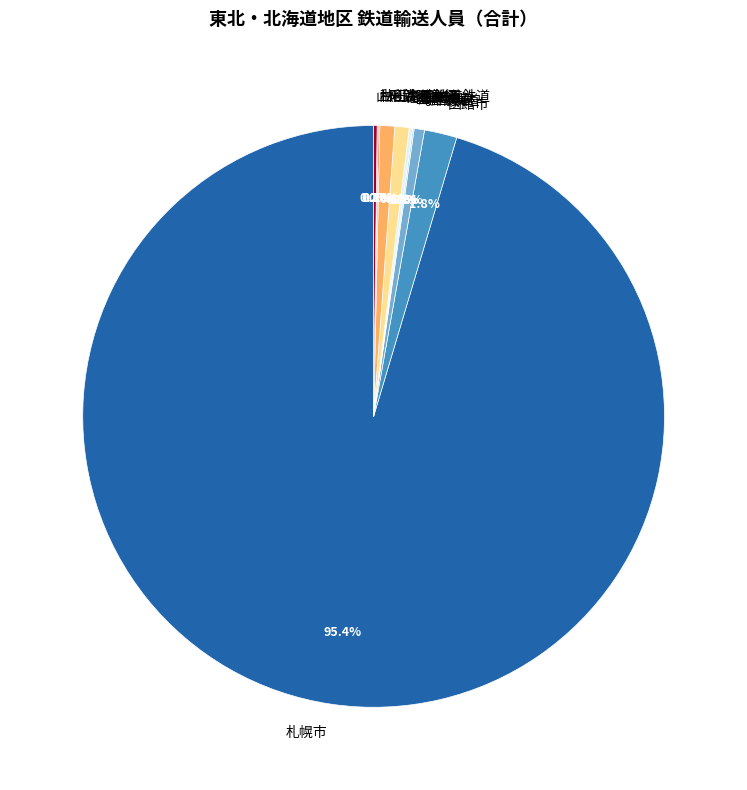

What percentage do 阿武隈急行 and 函館市 together represent?

2.6%